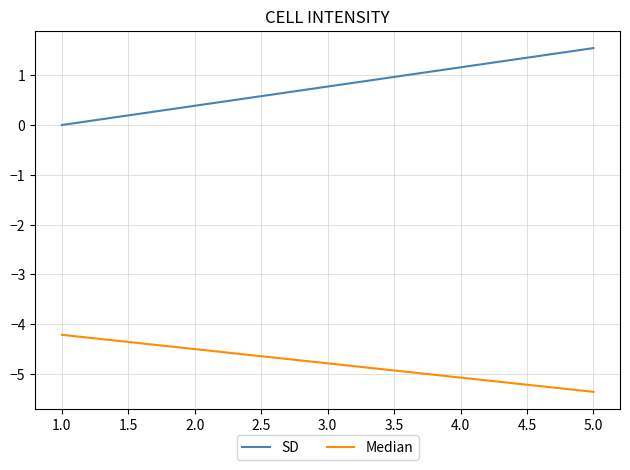

Rank the series at 1.0 from lowest to highest value.

Median, SD